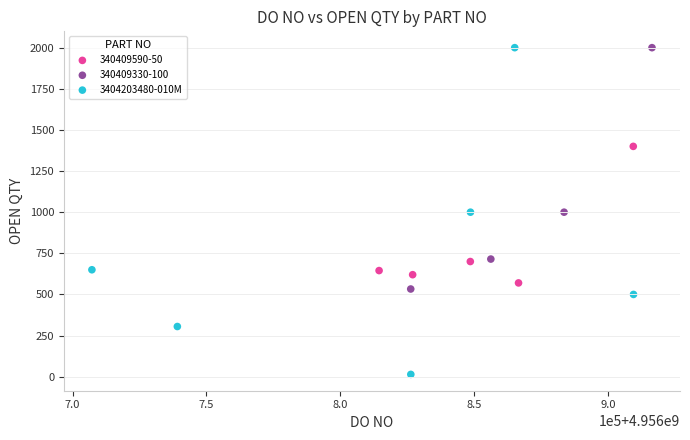

Which series has the widest spread of Y values?

3404203480-010M